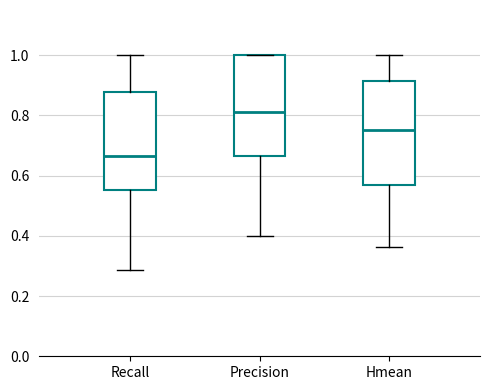

Reading left to right, transcribe this box plot: for each box, give where its median line is, the range the box spans, and where its two whiskers end, as read against the y-axis. The values are not printed on the chart, so give them approximately, as read against the axis.

Recall: median 0.66, box 0.56 to 0.88, whiskers 0.28 to 1.00
Precision: median 0.82, box 0.66 to 1.00, whiskers 0.40 to 1.00
Hmean: median 0.76, box 0.56 to 0.92, whiskers 0.36 to 1.00